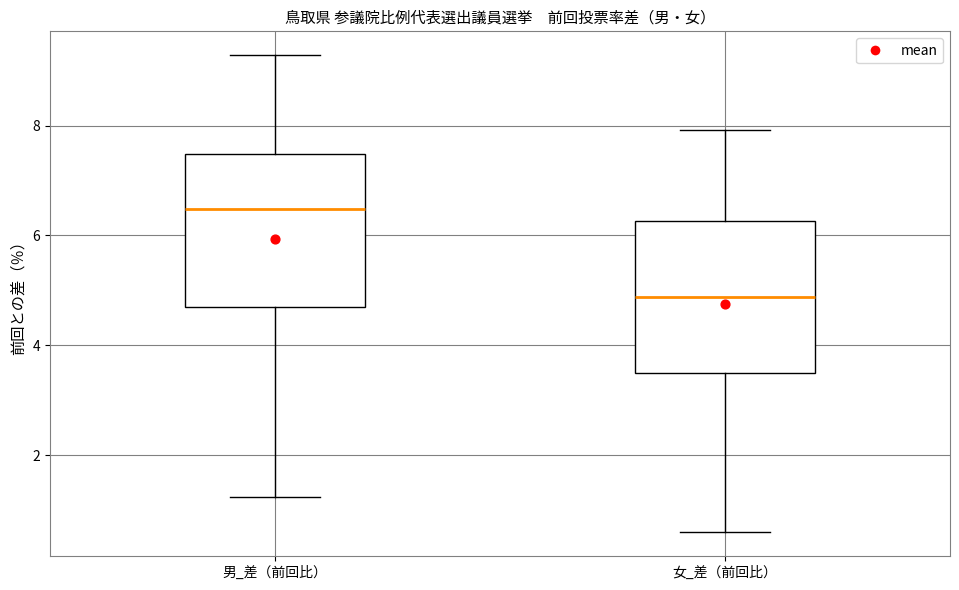

Reading left to right, read every box against the y-axis: the position of its median line, the range the box covers, and the ends of its whiskers. The values are not printed on the chart, so give them approximately, as read against the axis.

男_差（前回比）: median 6.4, box 4.6 to 7.4, whiskers 1.2 to 9.2
女_差（前回比）: median 4.8, box 3.6 to 6.2, whiskers 0.6 to 8.0